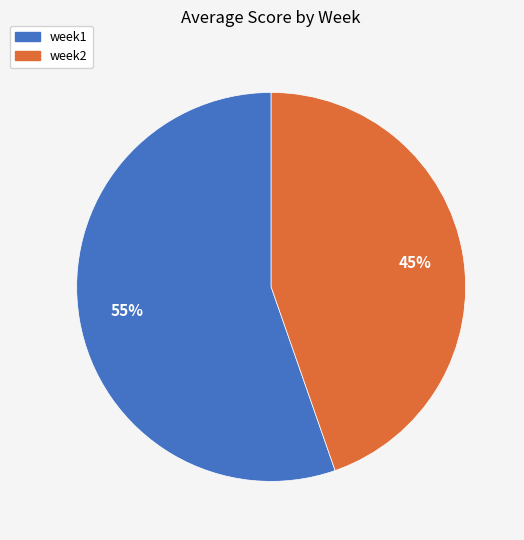

Which category has the smallest portion of the pie?

week2